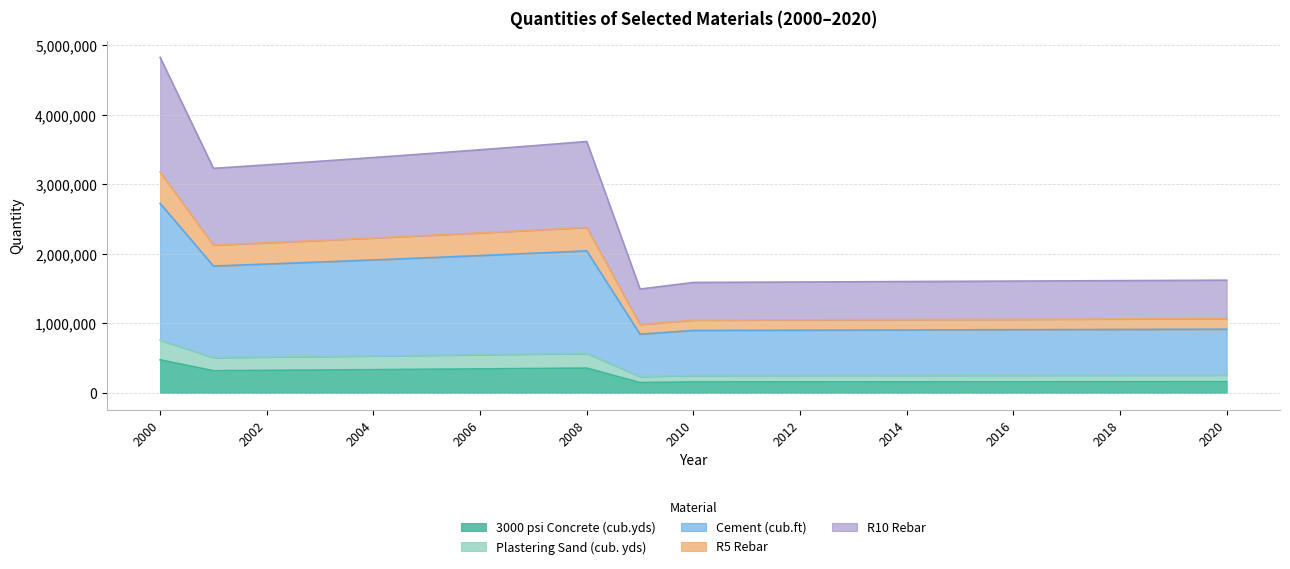

Where is the first local maximum for Cement (cub.ft)?

2008